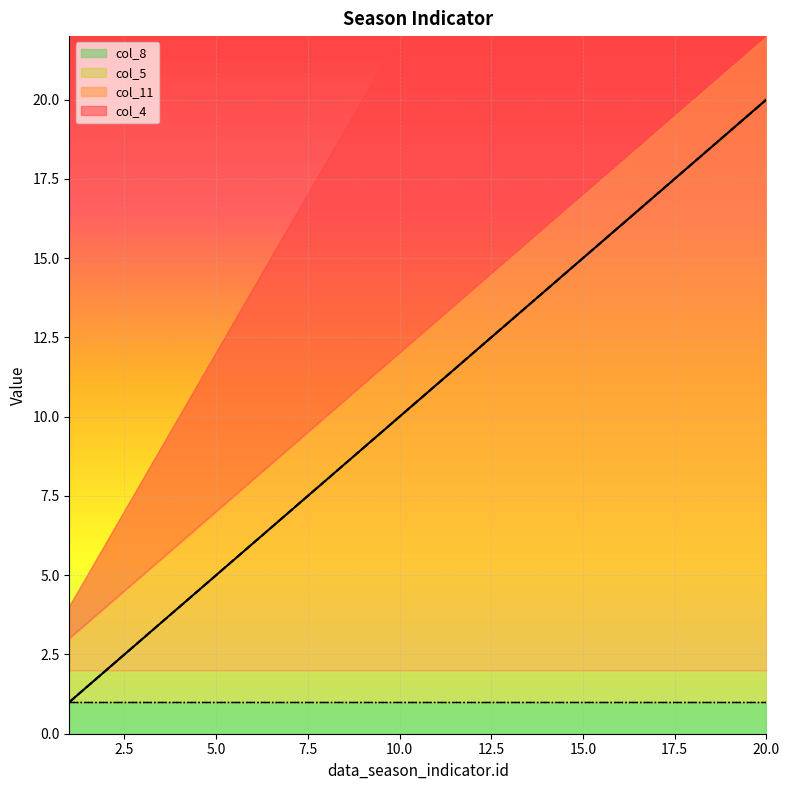

True or false: col_11 and col_4 intersect in this chart.

False